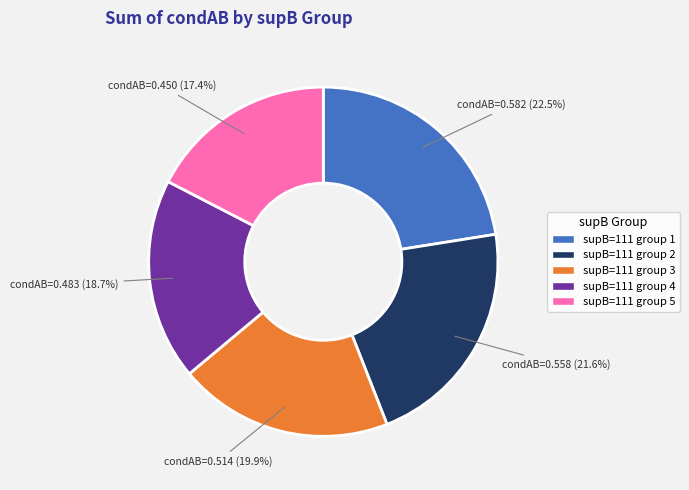

What is the total percentage of supB=111 group 1 and supB=111 group 4?

41.2%